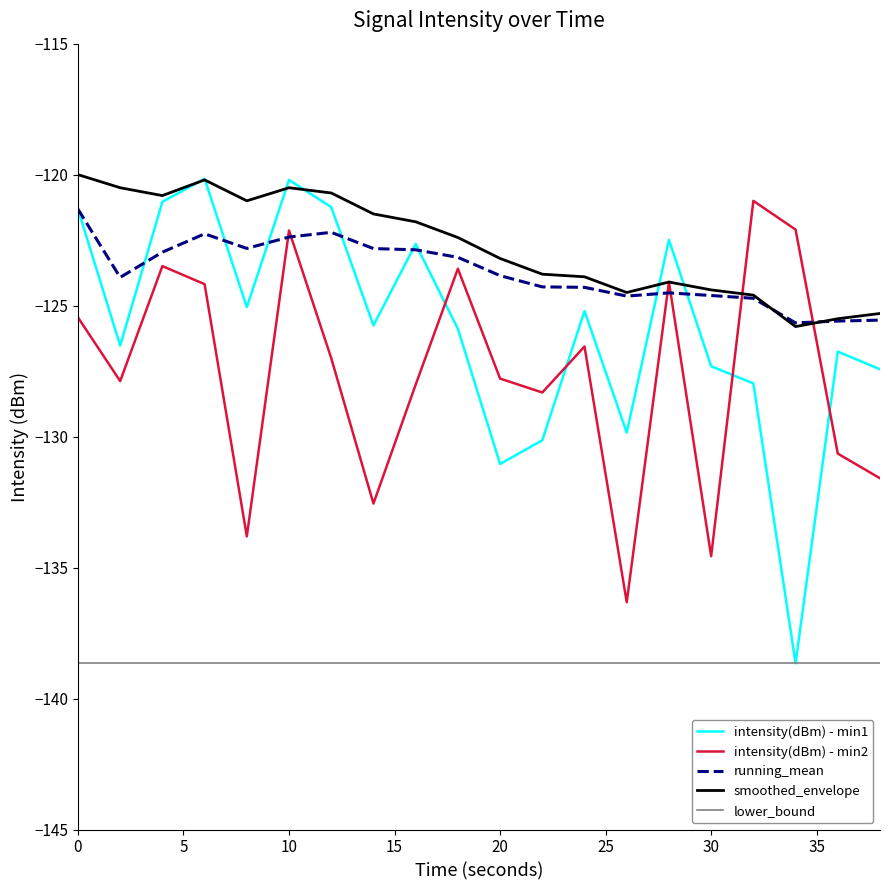

What are all the series names shown in the legend?

intensity(dBm) - min1, intensity(dBm) - min2, running_mean, smoothed_envelope, lower_bound